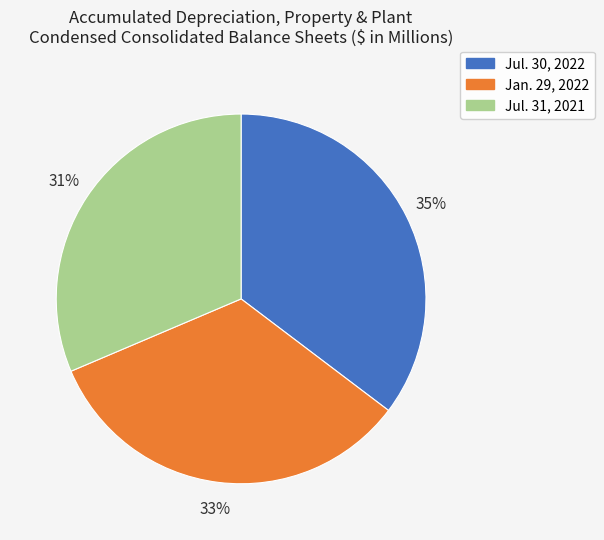

To the nearest percent, what portion does Jul. 30, 2022 represent?

35%